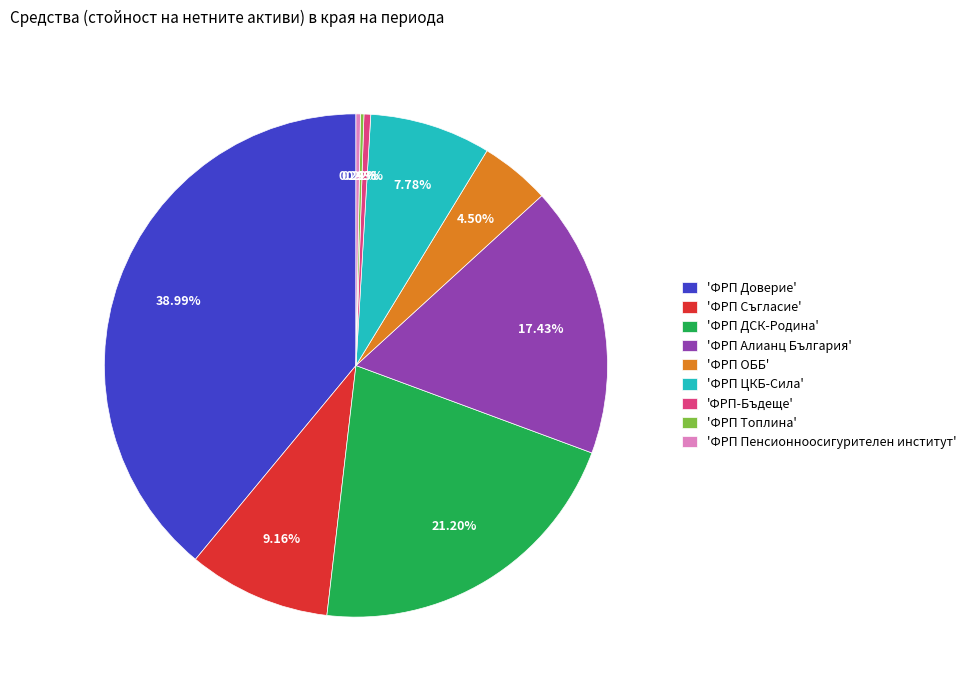

Approximately how many times larger is the value at 'ФРП Доверие' compared to 'ФРП Пенсионноосигурителен институт'?

136.0